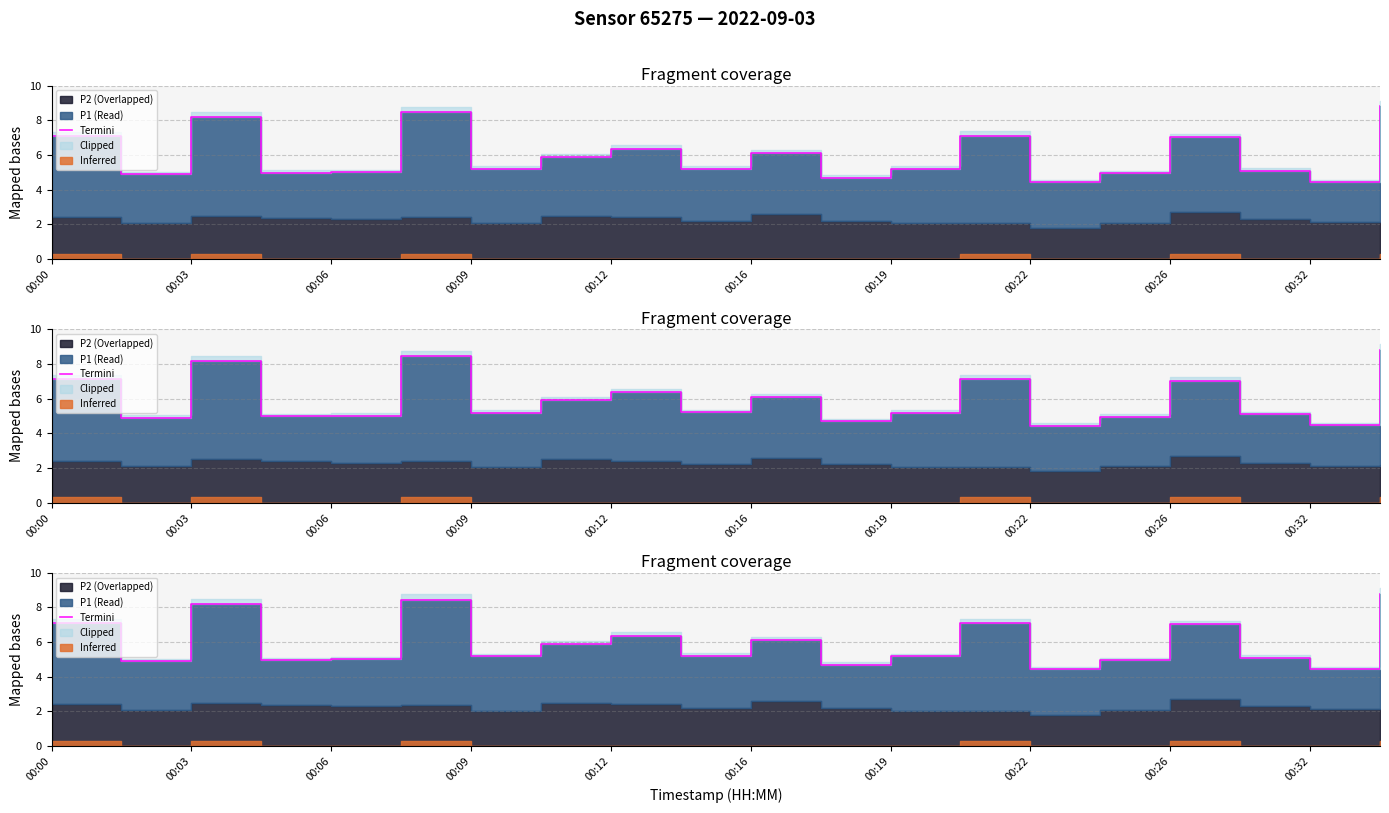

How many lines are shown in the chart?

1